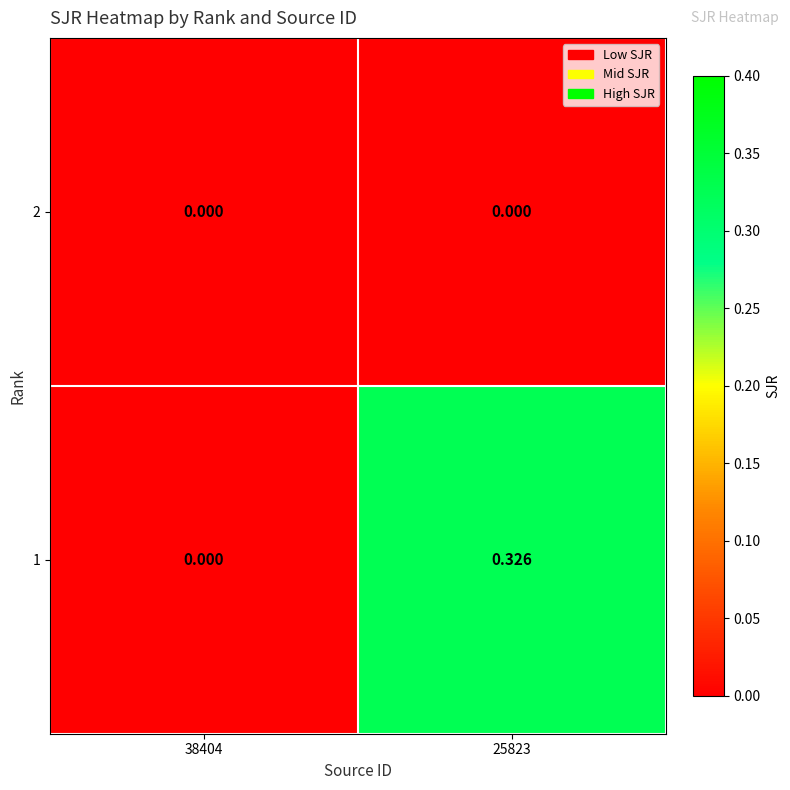

At how many categories does at least one series exceed 0?

1